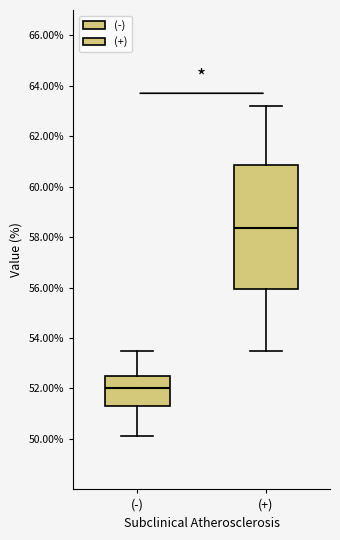

Reading left to right, read every box against the y-axis: the position of its median line, the range the box covers, and the ends of its whiskers. The values are not printed on the chart, so give them approximately, as read against the axis.

(-): median 52.0, box 51.4 to 52.6, whiskers 50.2 to 53.6
(+): median 58.4, box 56.0 to 60.8, whiskers 53.6 to 63.2